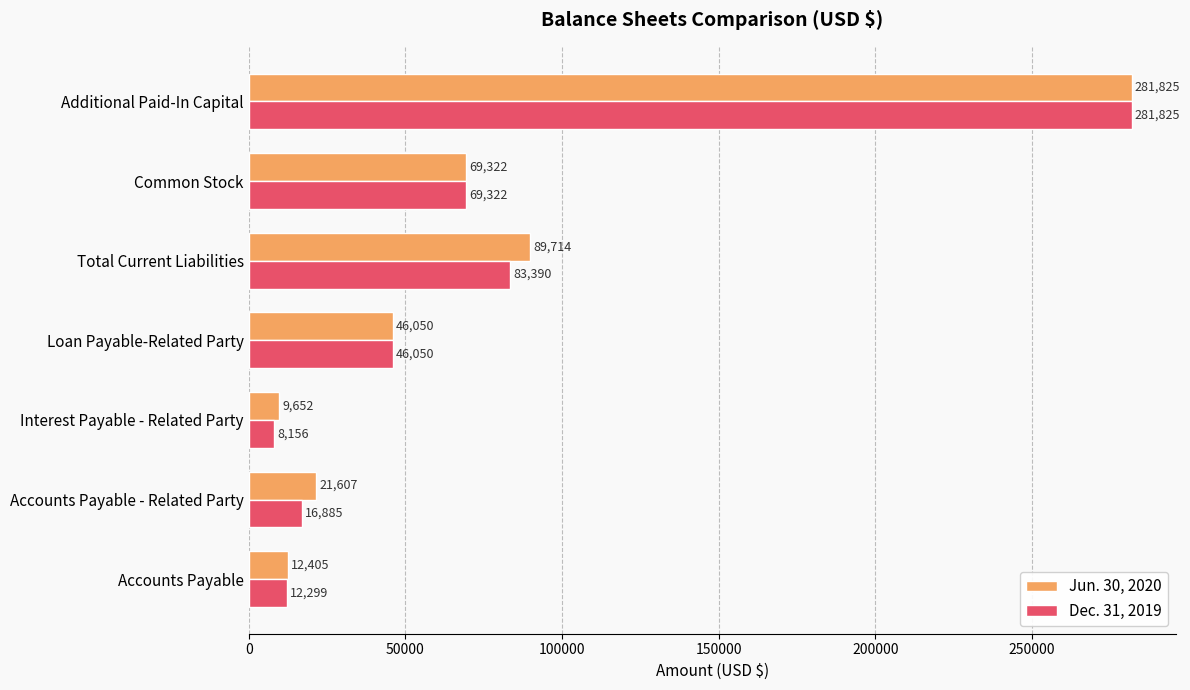

Rank the series by their average value, from lowest to highest.

Dec. 31, 2019, Jun. 30, 2020